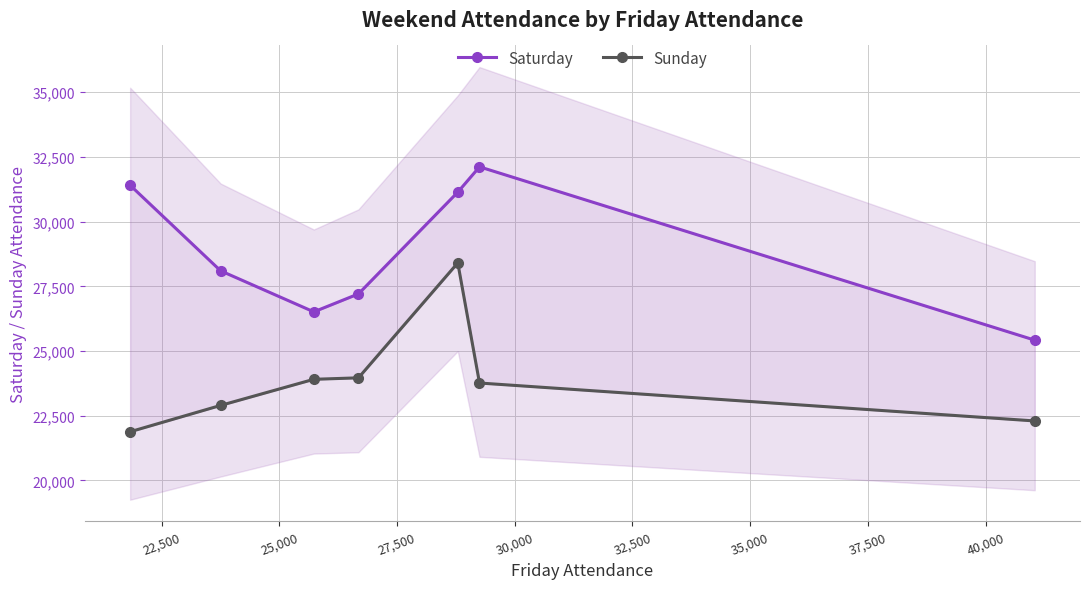

Between 32,500 and 35,000, which series saw the biggest shift?

Saturday